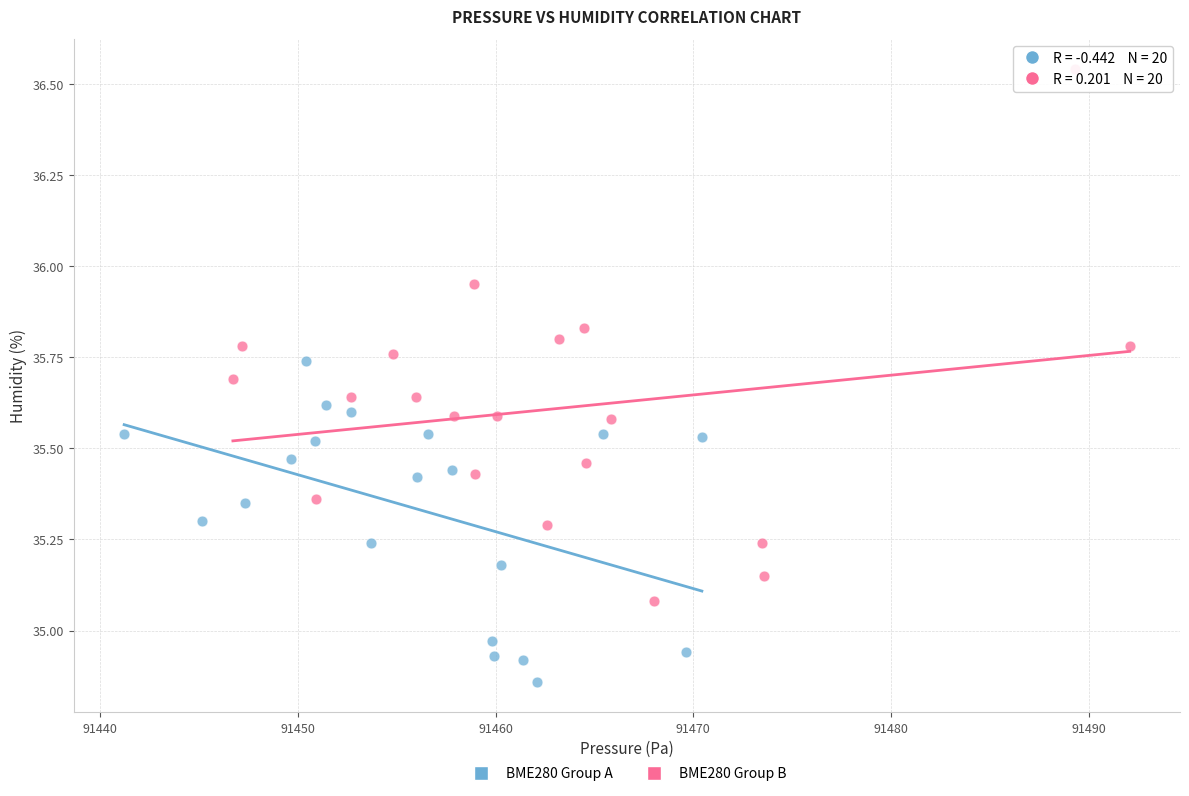

Which series has the widest spread of Y values?

BME280 Group B